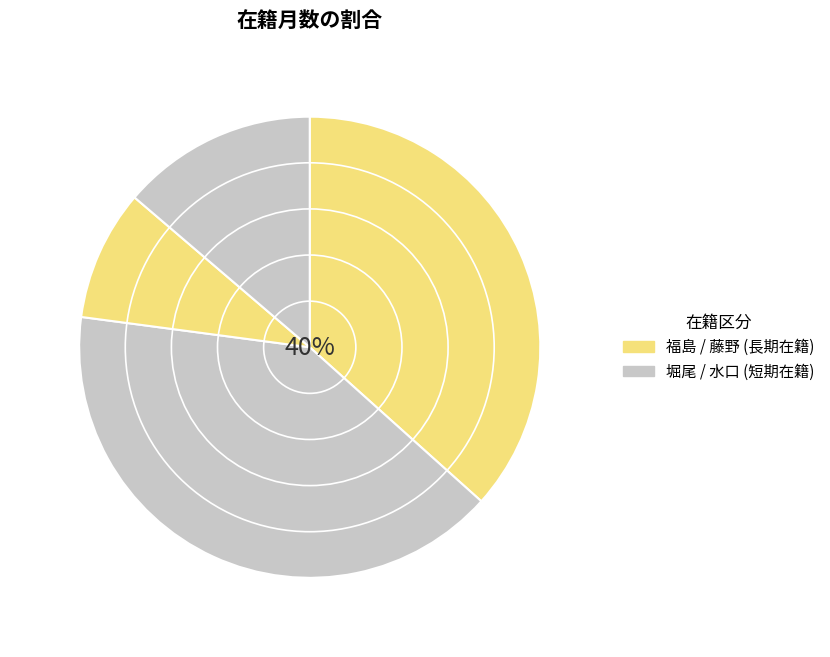

What portion of the pie excludes 323728 福島 圭穣?

63.4%